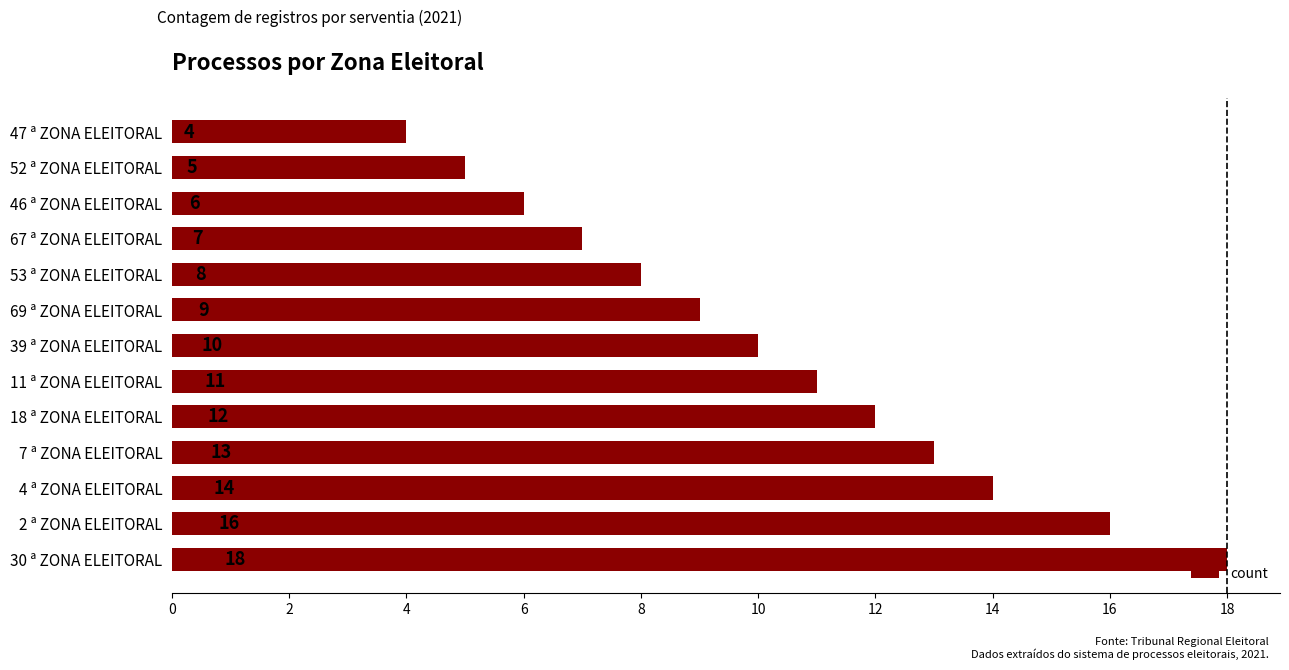

What is the sum of all values?

133